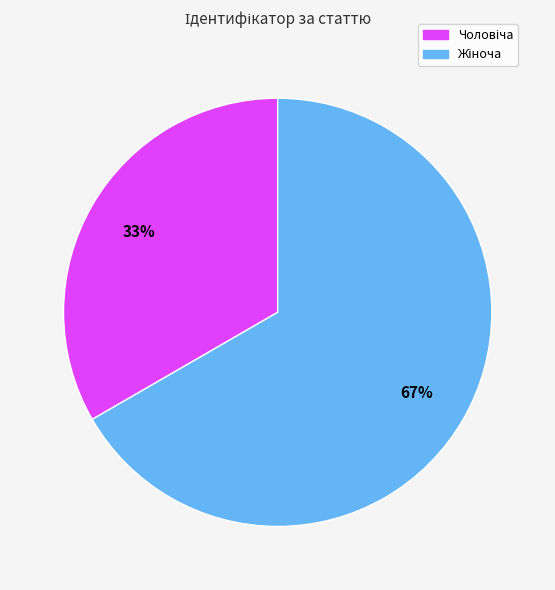

Is there a majority slice in this chart?

Yes